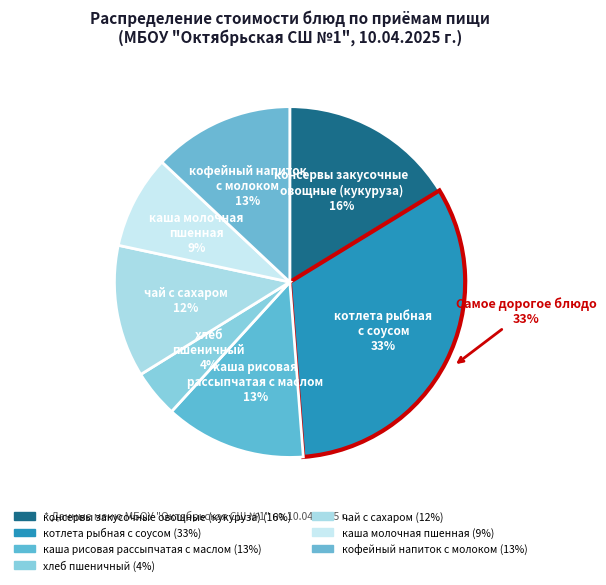

What percentage is the консервы закусочные
овощные (кукуруза) slice, to the nearest percent?

16%